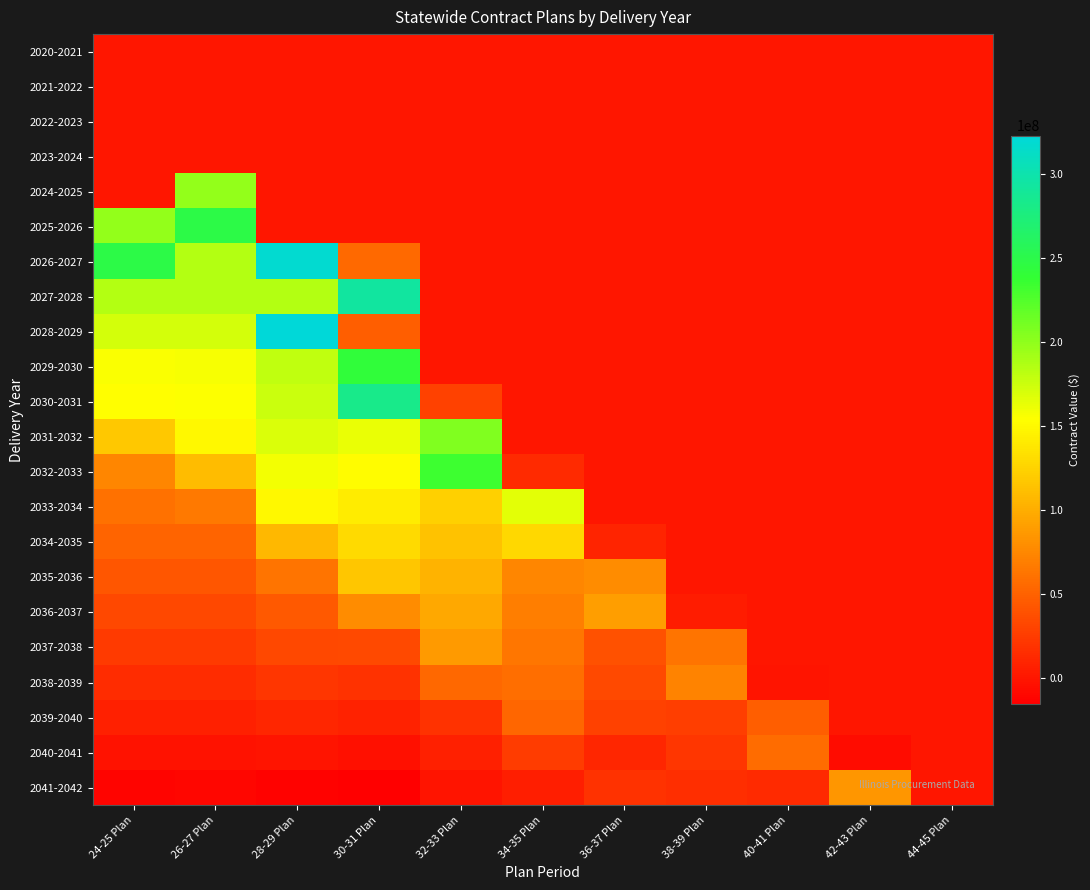

What is the minimum value shown in the chart?

-15521175.2